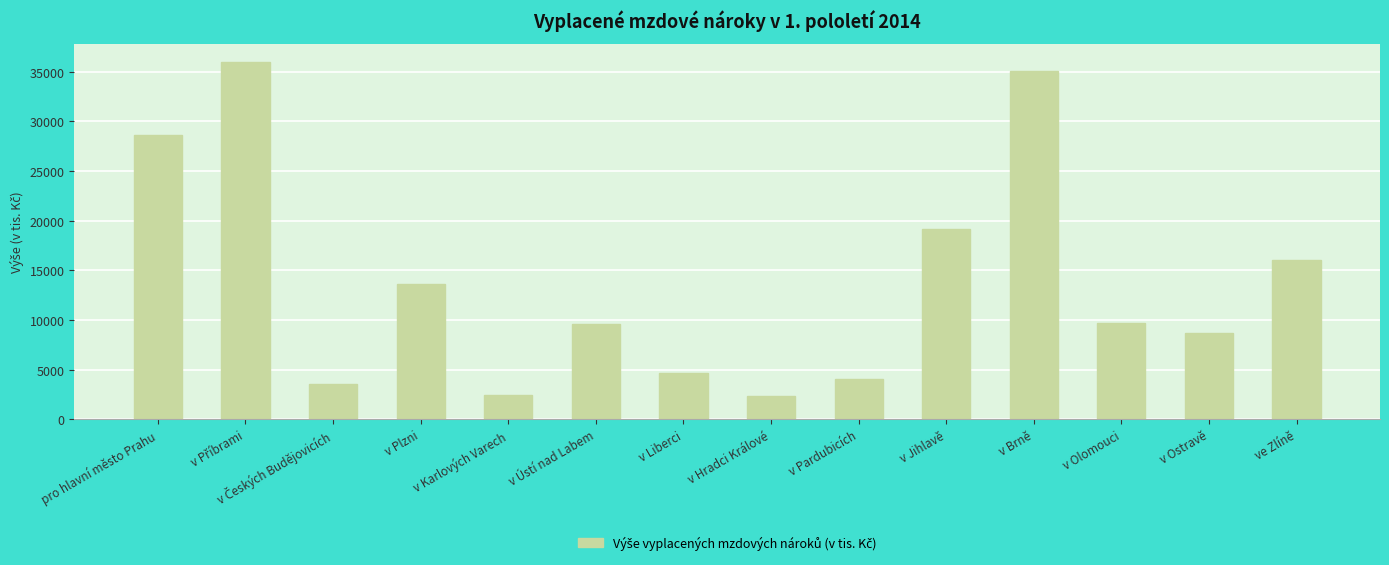

The value at v Brně is 35087.1. True or false?

True